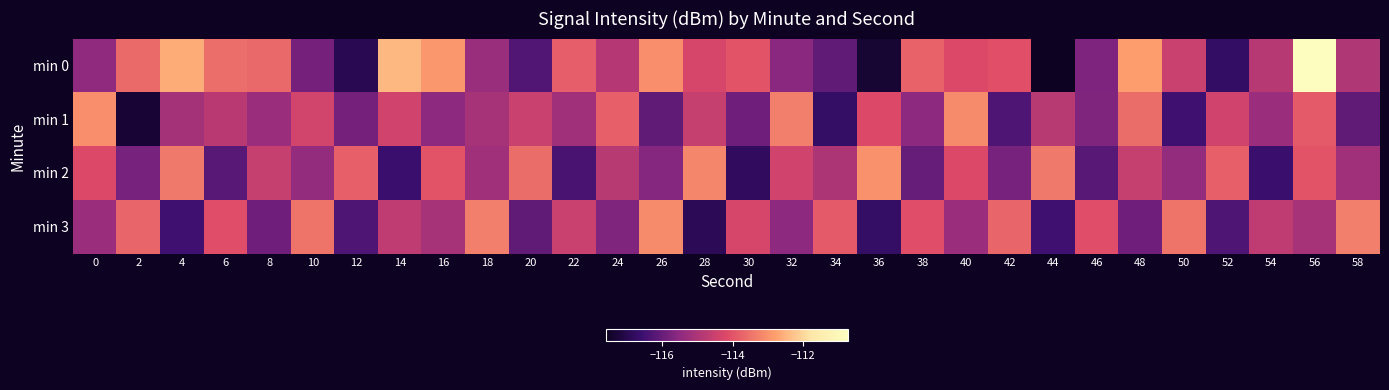

How many categories are shown in the chart?

30